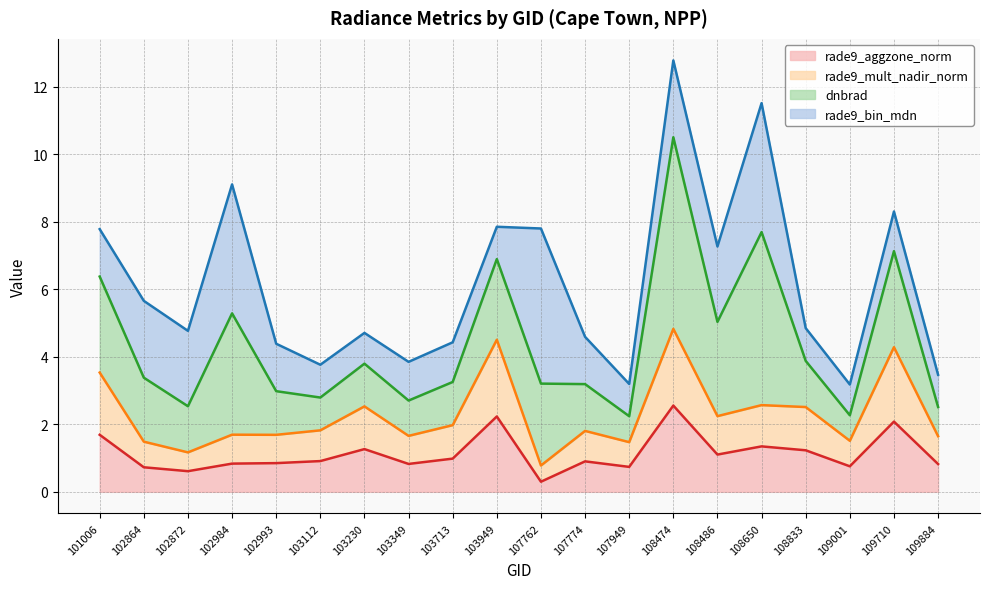

Which series has the widest spread of values?

dnbrad